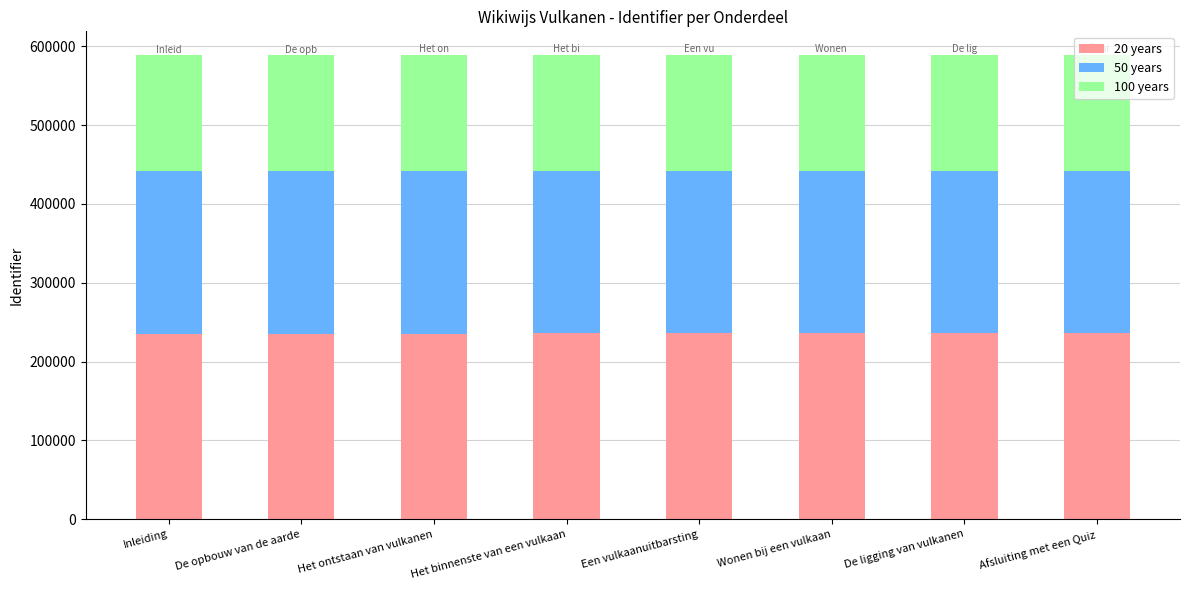

What is the average value of the 20 years series?

235684